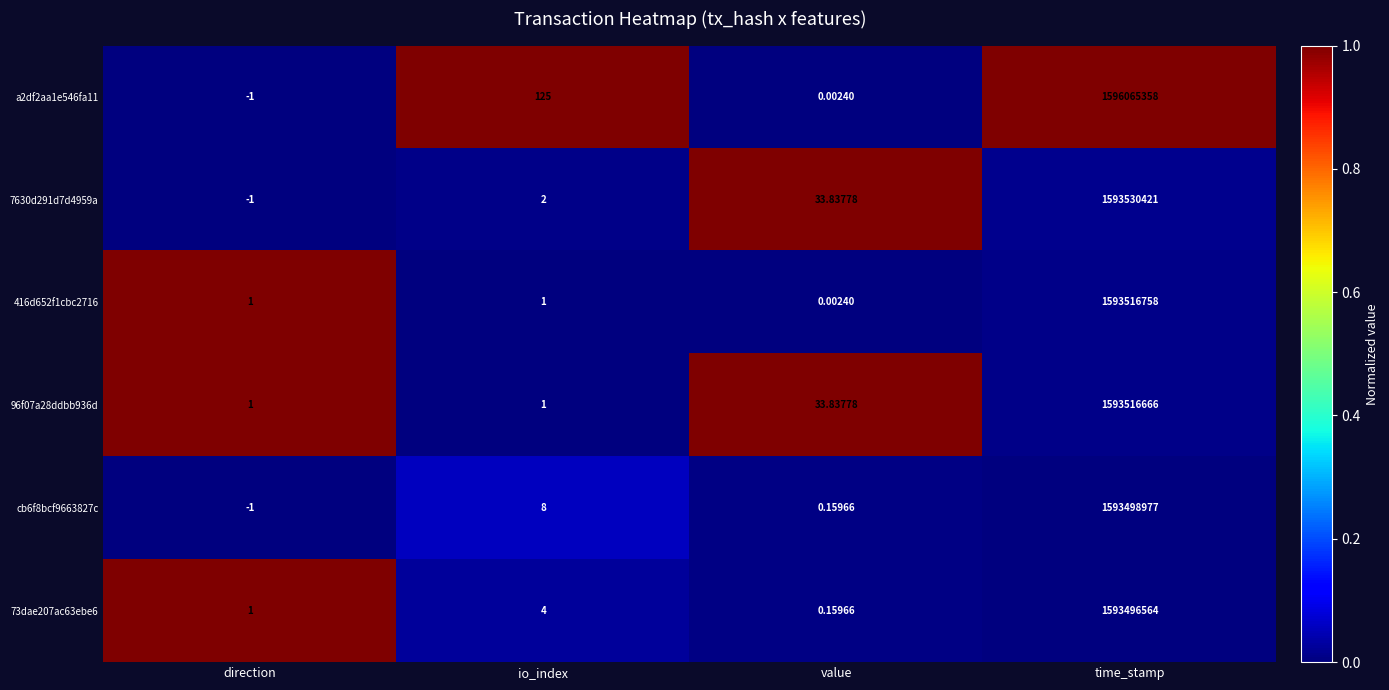

At which category is the sum across all series the highest?

time_stamp